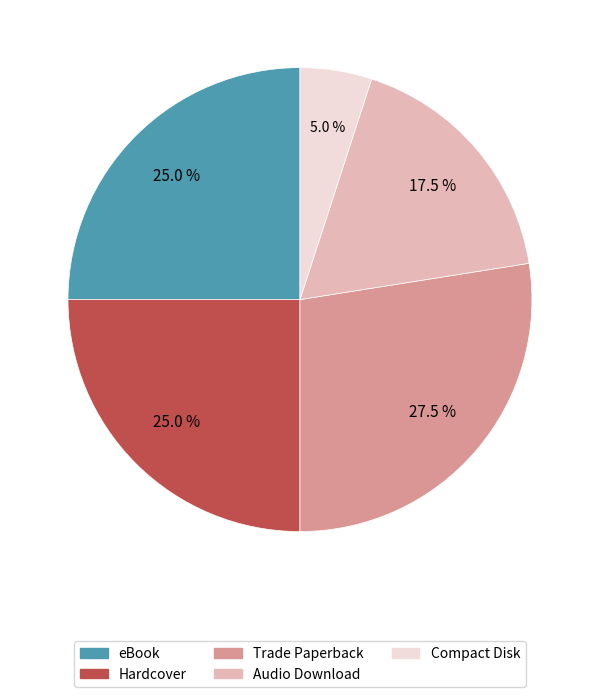

Between Audio Download and Compact Disk, which is larger?

Audio Download